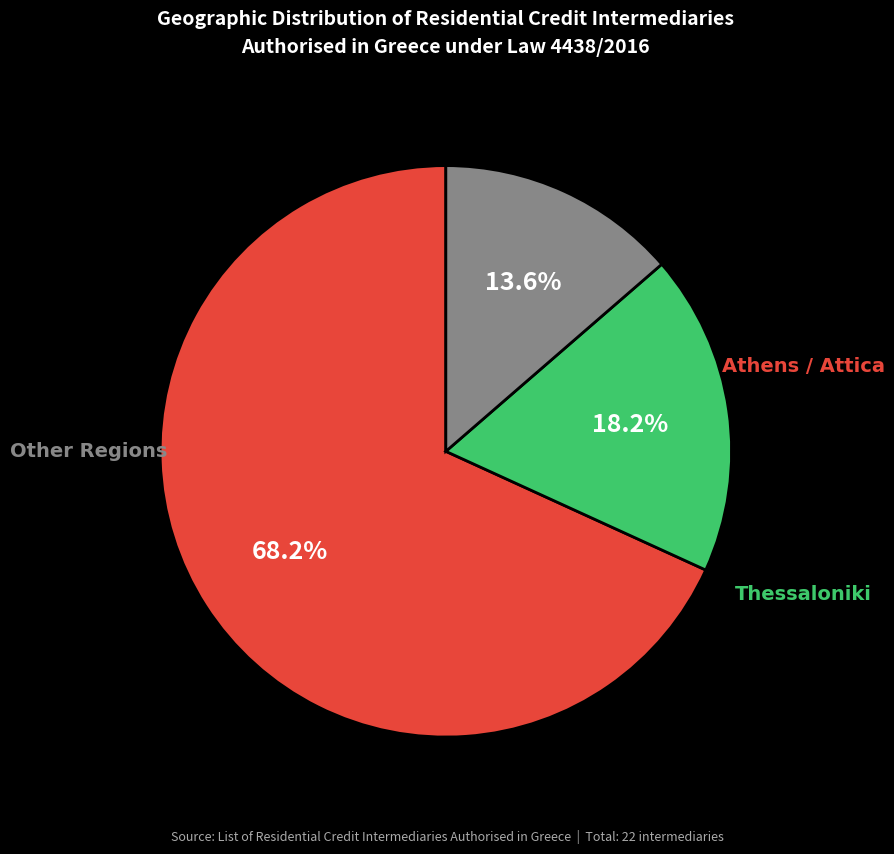

Is there any slice that represents more than half of the pie?

Yes